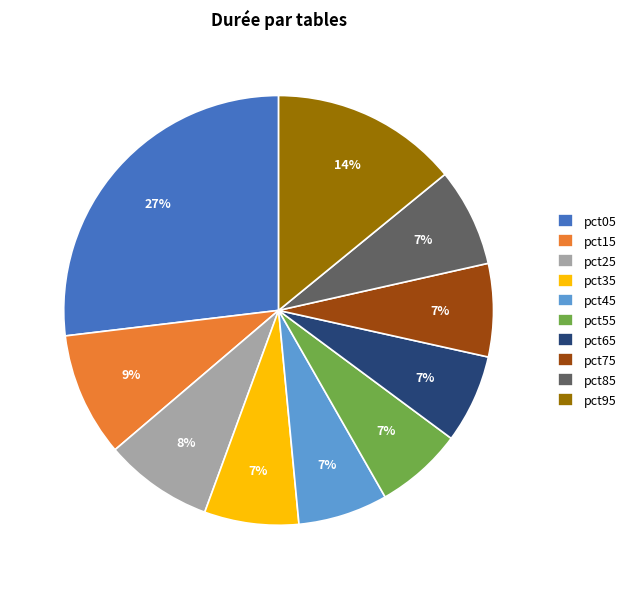

Does any single category account for the majority?

No